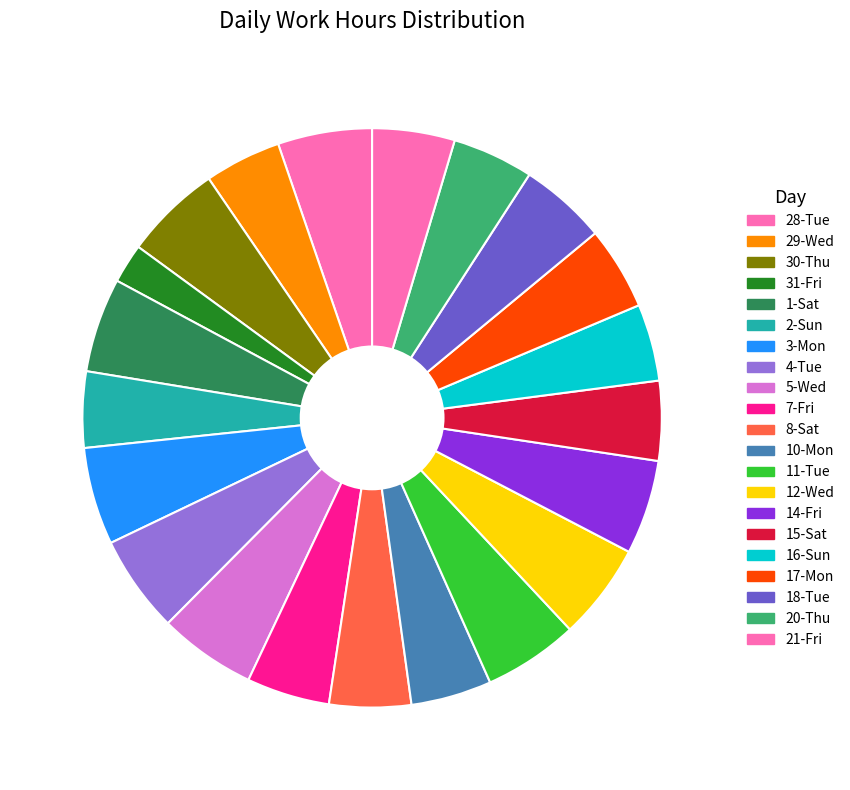

Is it true that 28-Tue is 12% of the pie?

False